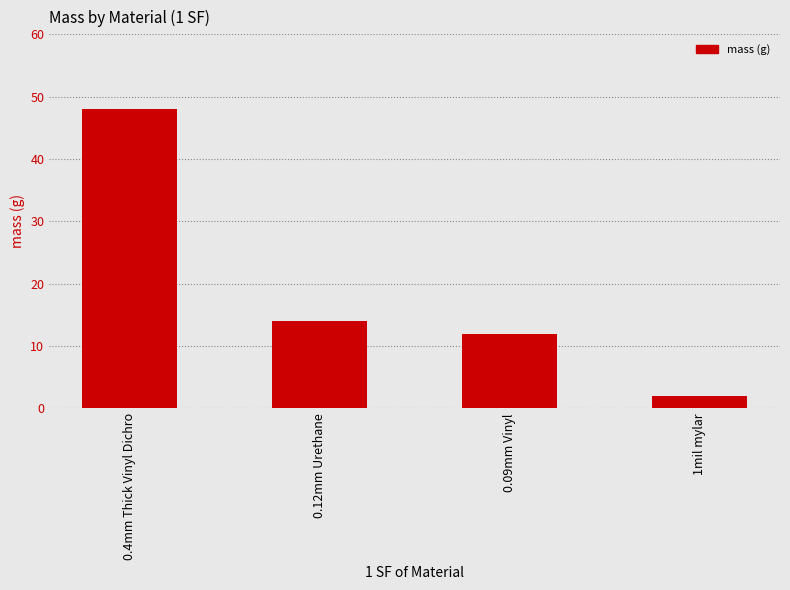

What is the difference between the values at 0.12mm Urethane and 0.09mm Vinyl?

2